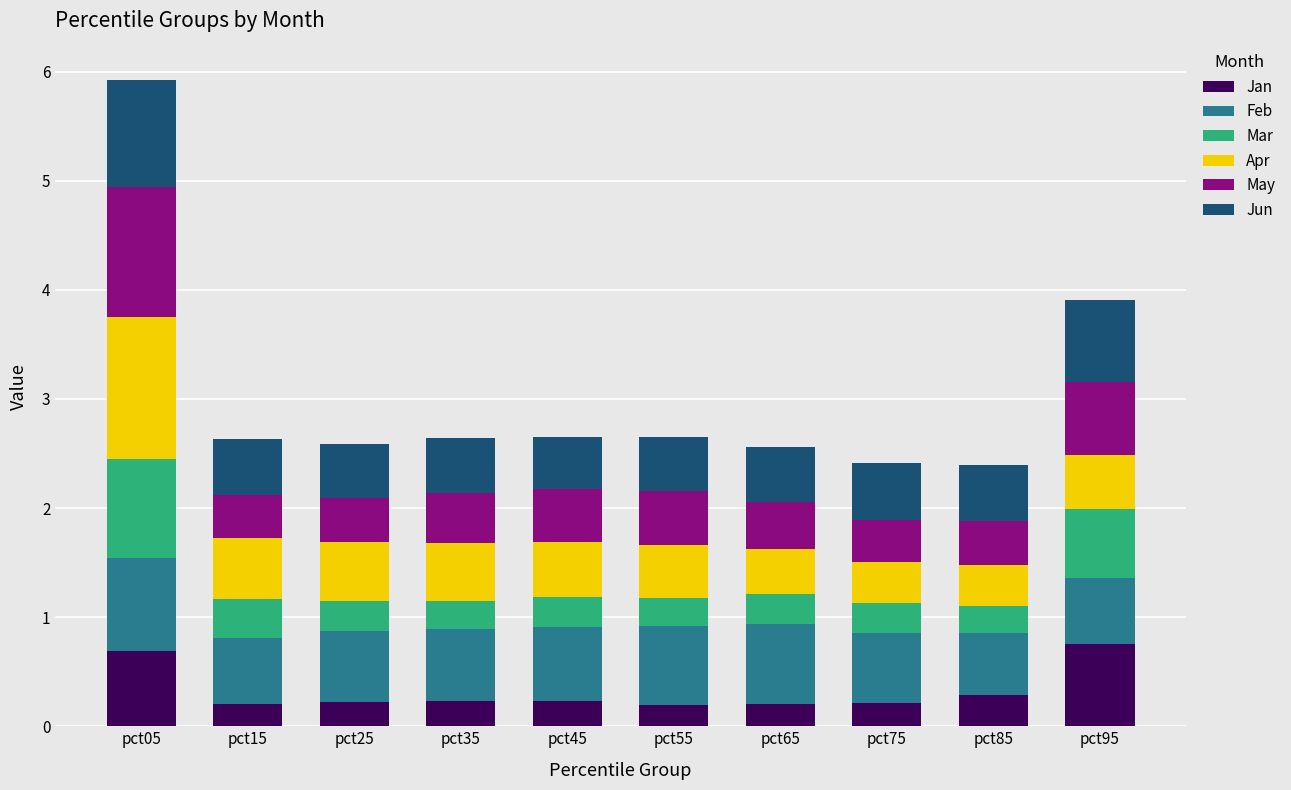

True or false: Jan has a value of 0.2 at pct15.

True